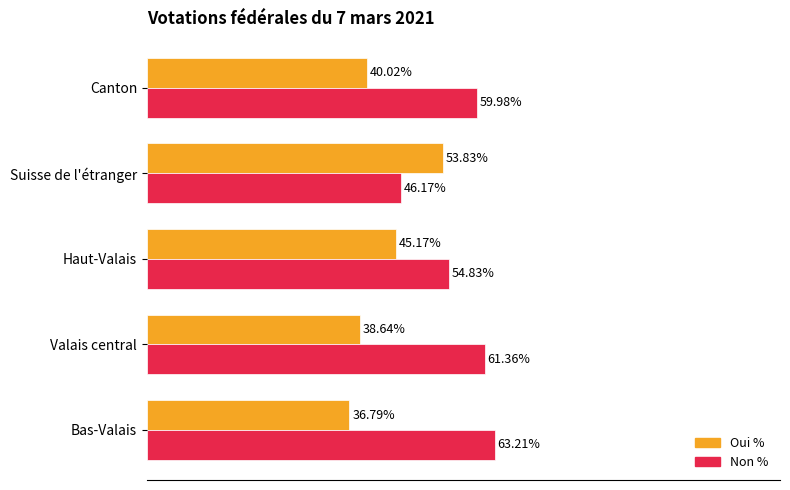

At which label is Non % closest to 54?

Haut-Valais